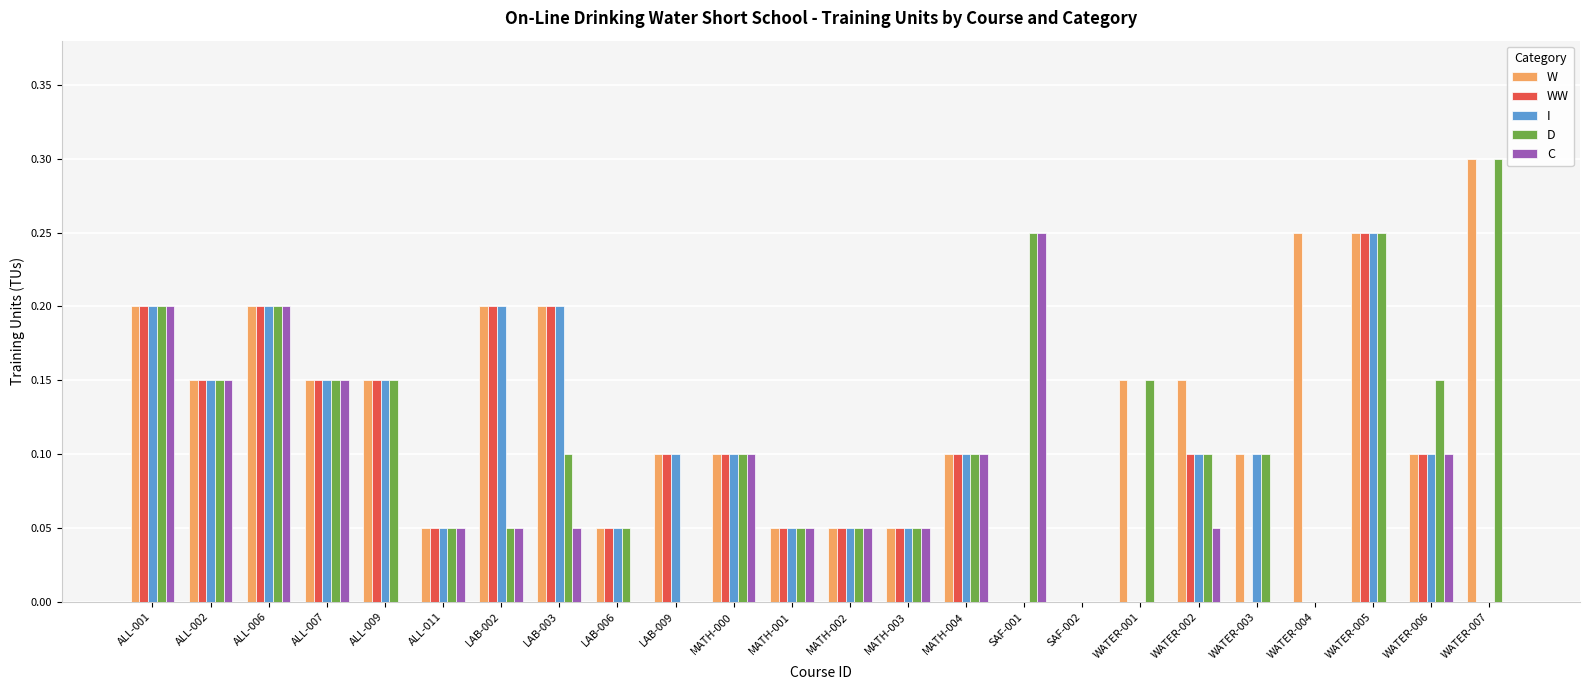

Is it true that D equals 0.1 at WATER-006?

True